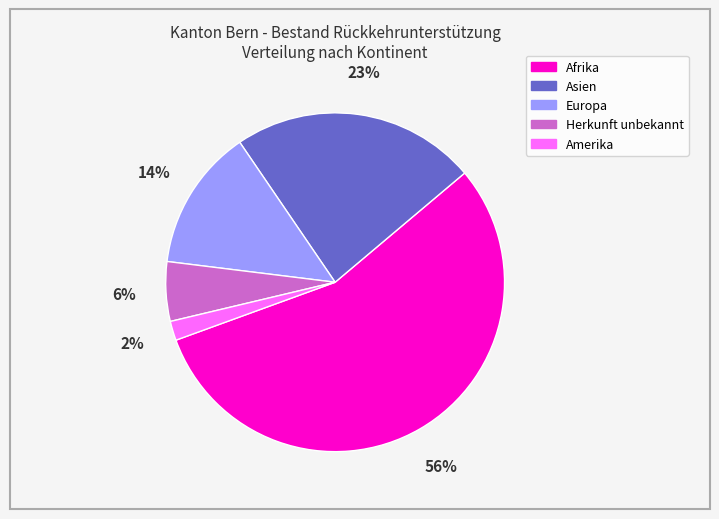

To the nearest percent, what is the average slice percentage?

20%